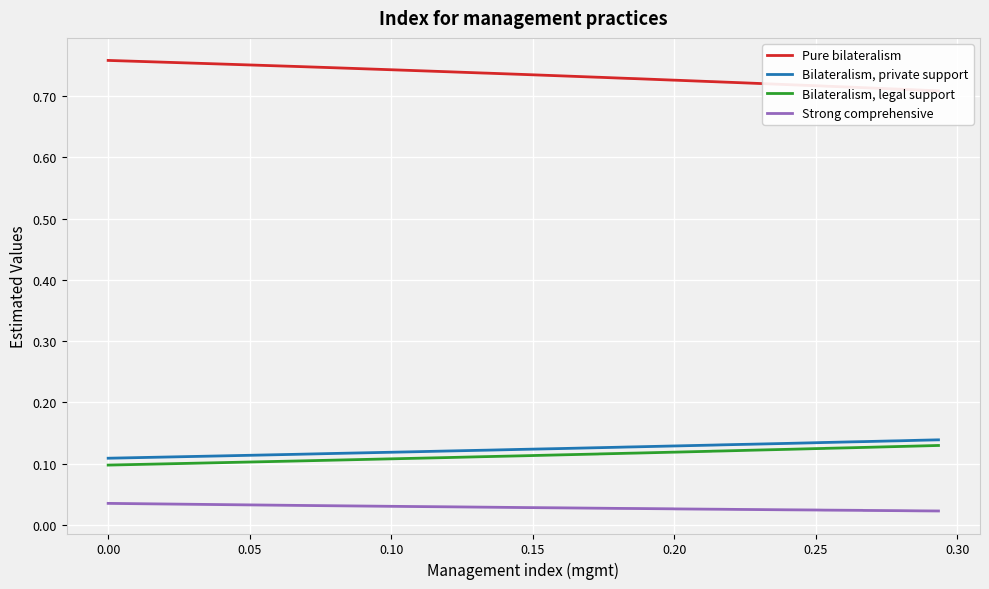

List the series in order of their peak value, highest first.

Pure bilateralism, Bilateralism, private support, Bilateralism, legal support, Strong comprehensive